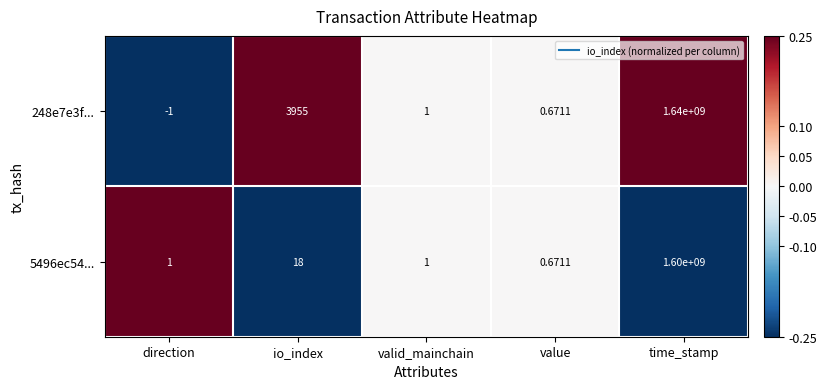

Rank the categories by 248e7e3f... value from highest to lowest.

time_stamp, io_index, valid_mainchain, value, direction